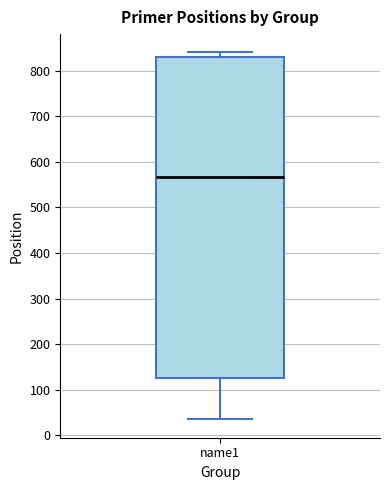

Where does the median line of the box for name1 sit on the y-axis? The values are not printed on the chart, so give them approximately, as read against the axis.

570